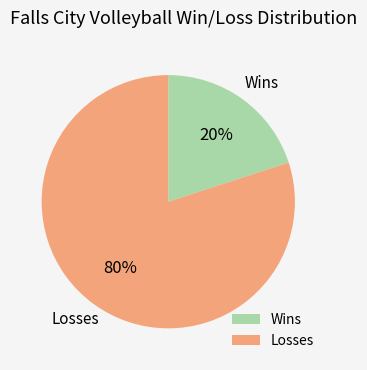

Which has a higher value, Wins or Losses?

Losses